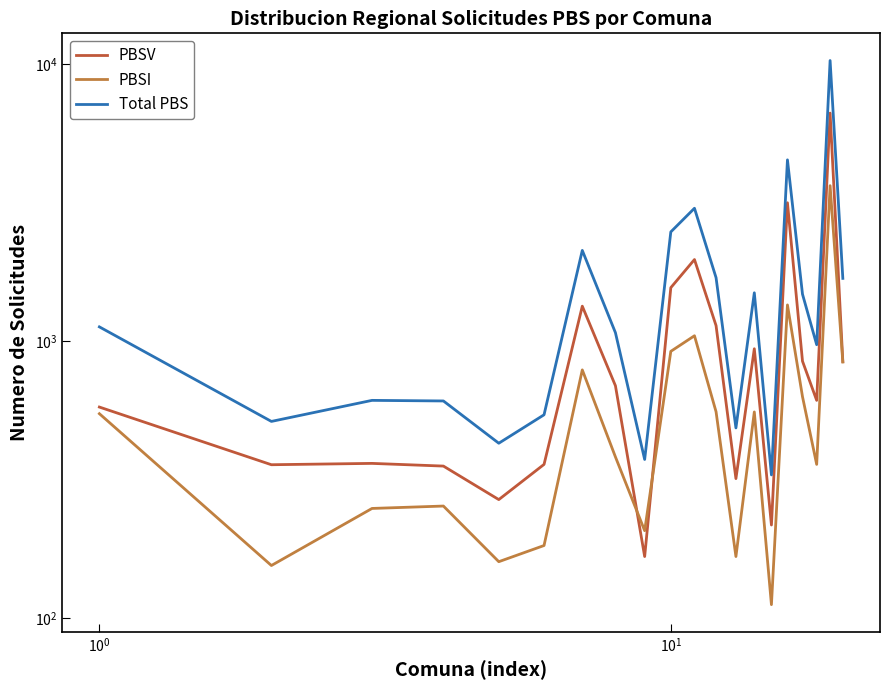

True or false: PBSI and Total PBS intersect in this chart.

False